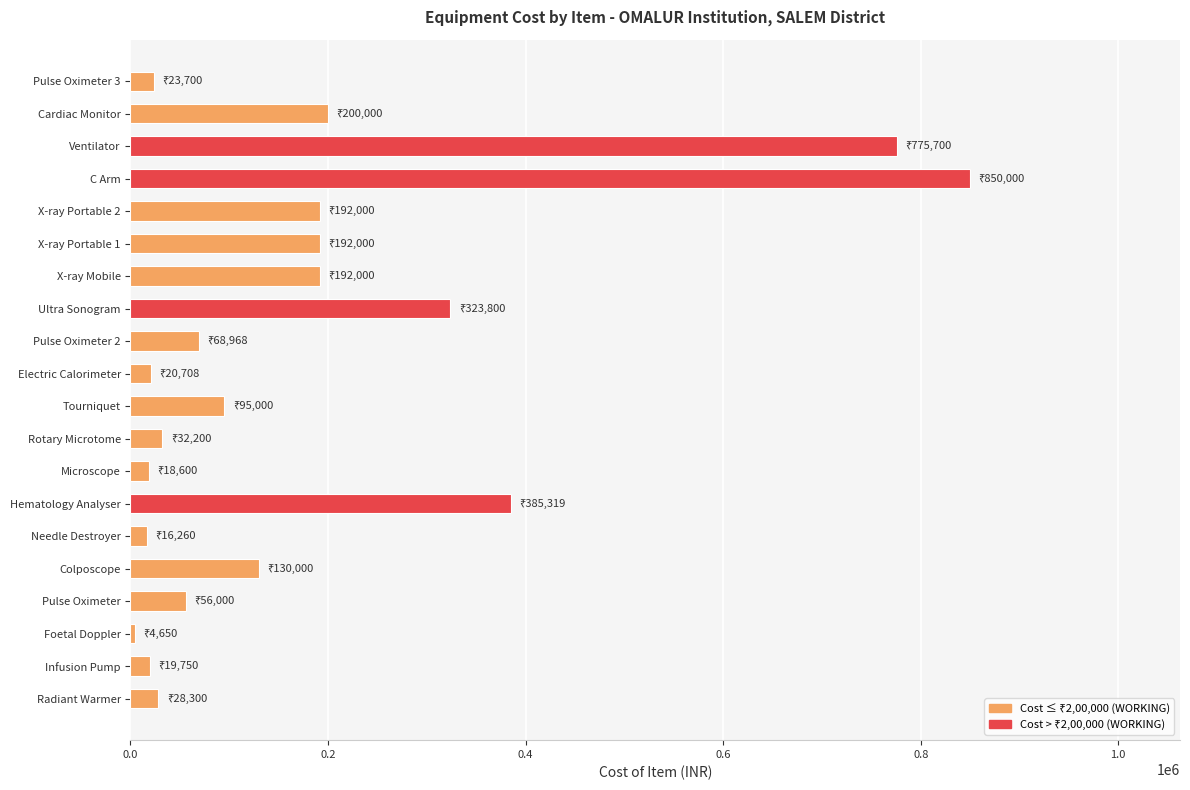

What is the change in value from Radiant Warmer to Ventilator?

+747400